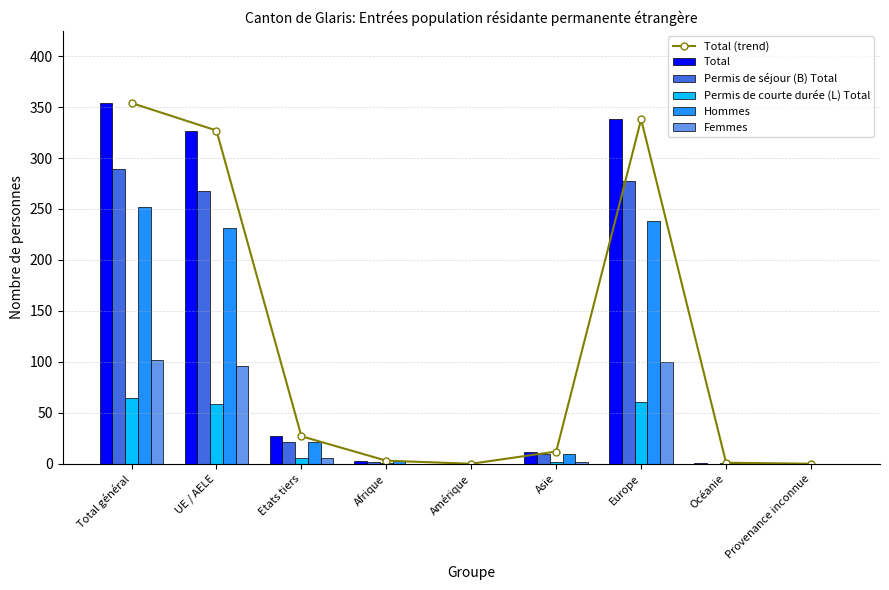

How many groups of bars are there?

9